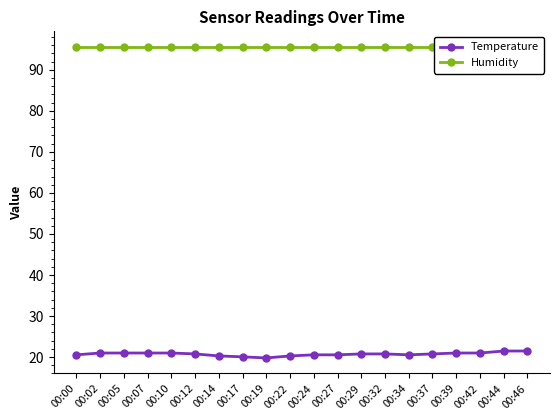

List the series in order of their peak value, highest first.

Humidity, Temperature